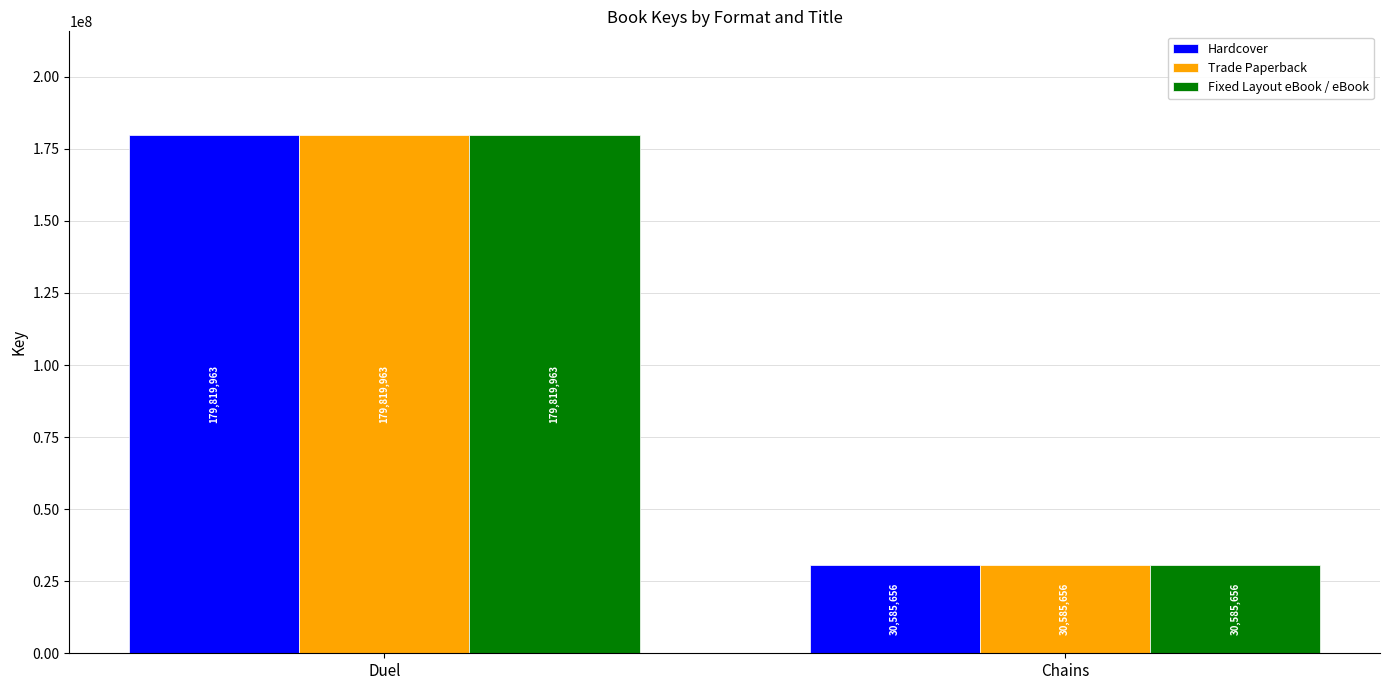

At which category is the sum across all series the highest?

Duel